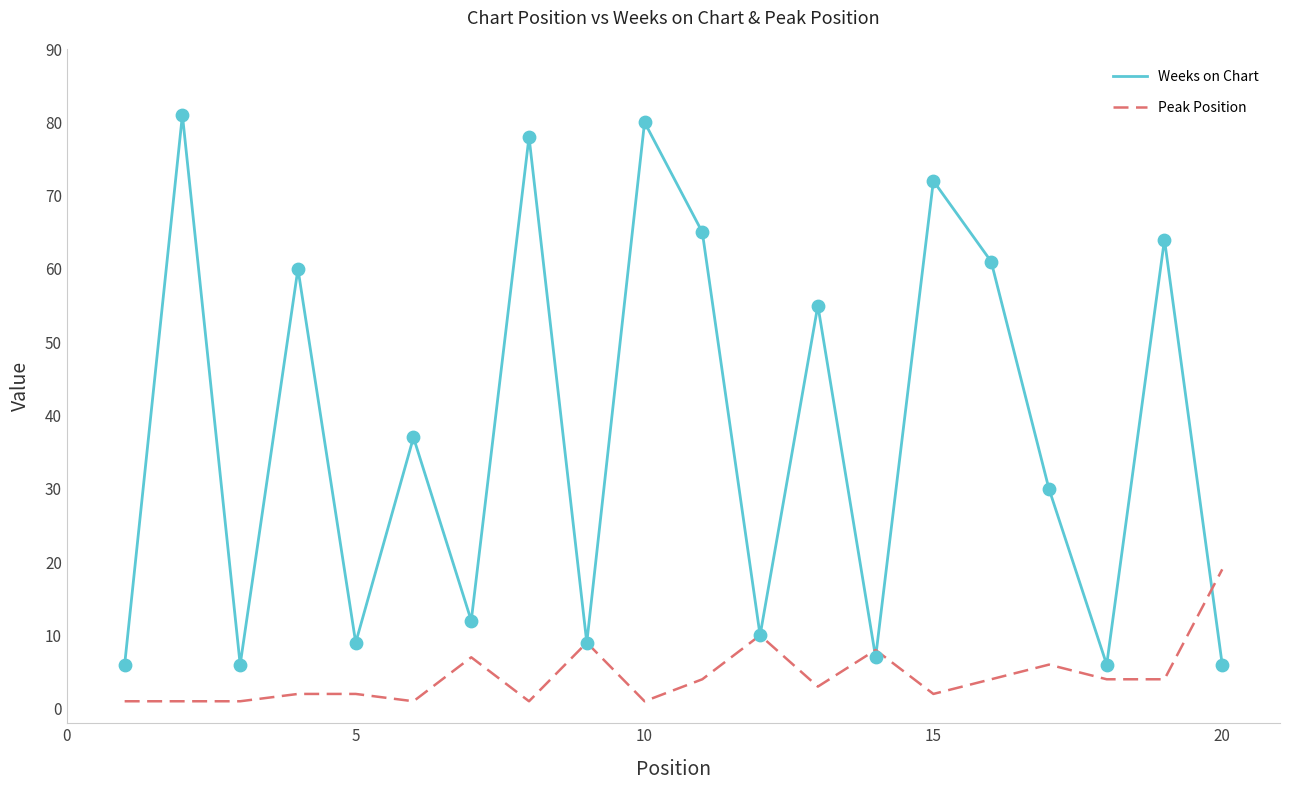

Which series has the largest total across all categories?

Weeks on Chart